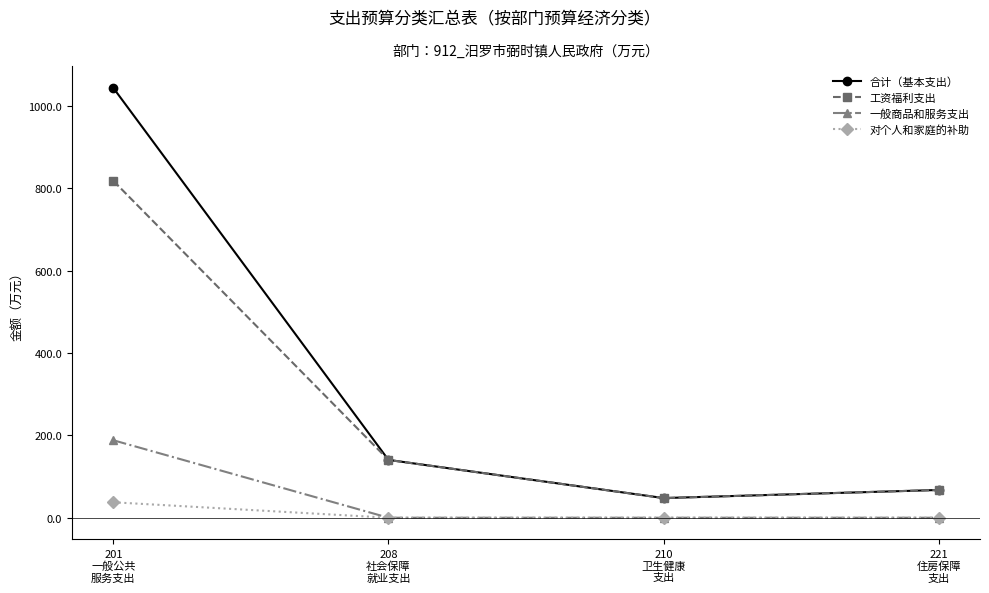

True or false: 合计（基本支出） and 对个人和家庭的补助 cross at least once.

False